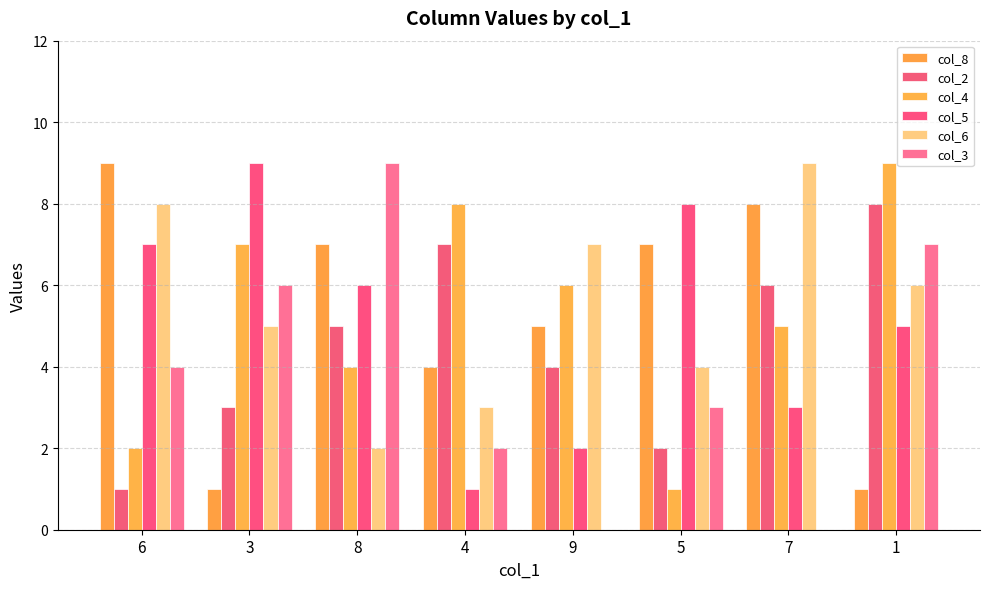

Rank the series by their maximum value, from highest to lowest.

col_8, col_4, col_5, col_6, col_3, col_2